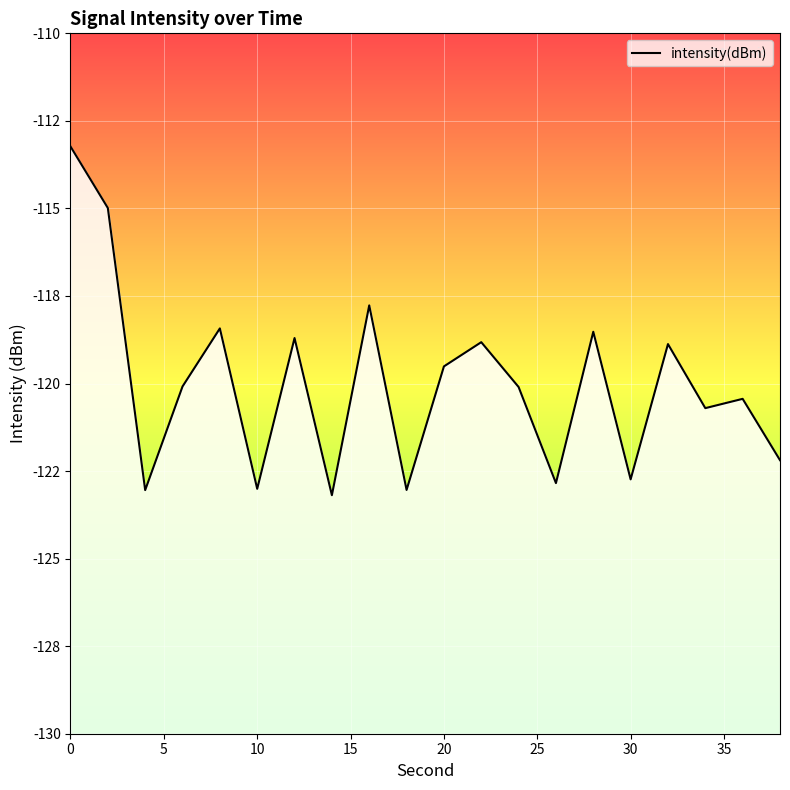

Reading right to left, list all the values displayed in this chart.

-122.2	-120.4	-120.7	-118.9	-122.7	-118.5	-122.8	-120.1	-118.8	-119.5	-123.0	-117.8	-123.2	-118.7	-123.0	-118.4	-120.1	-123.0	-115.0	-113.2